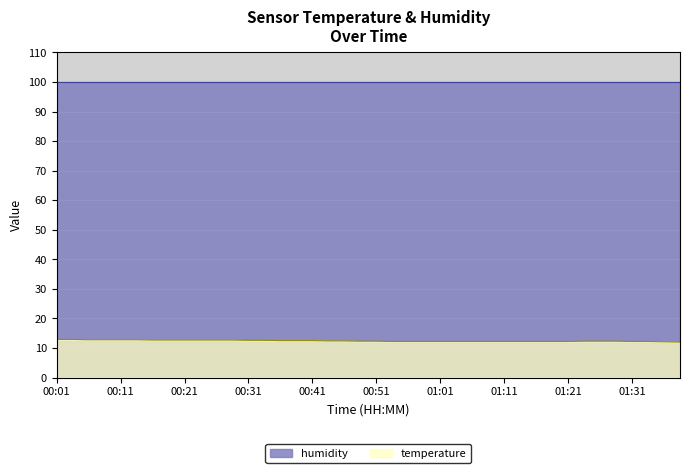

Which has a higher value, 01:18 or 01:28?

01:28